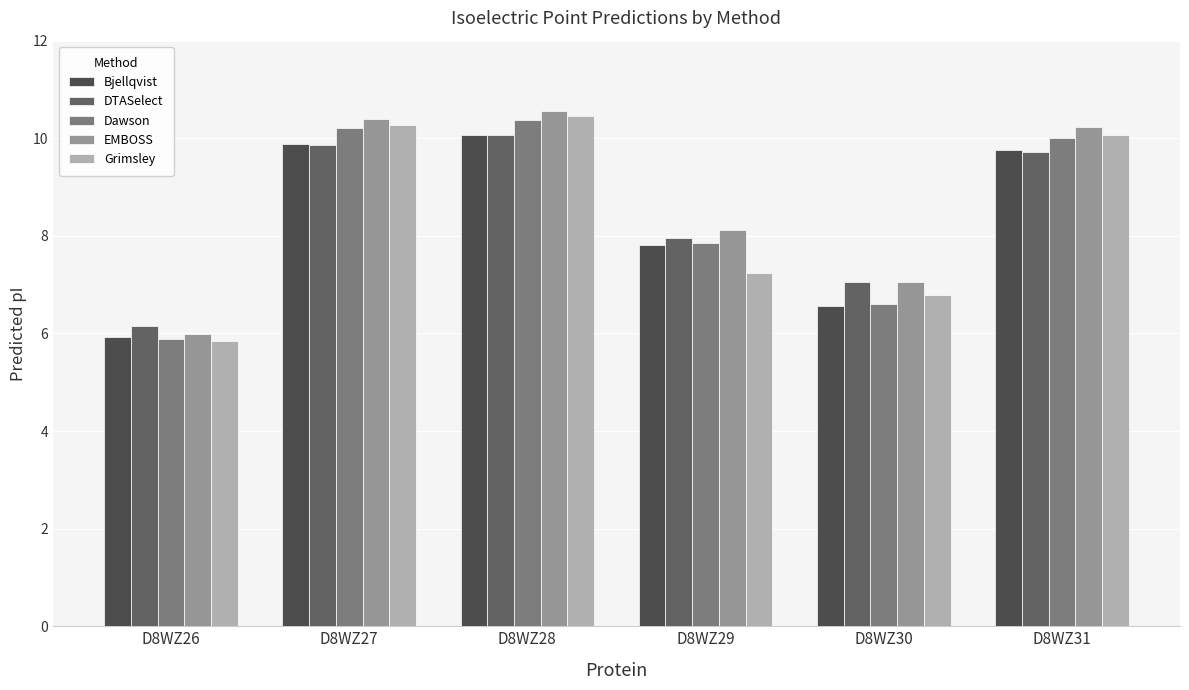

What is the difference between the maximum and second lowest values in the Grimsley series?

3.7